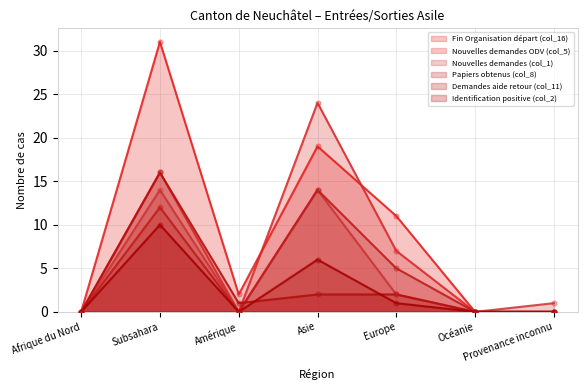

What is the total value across all series at Asie?

79